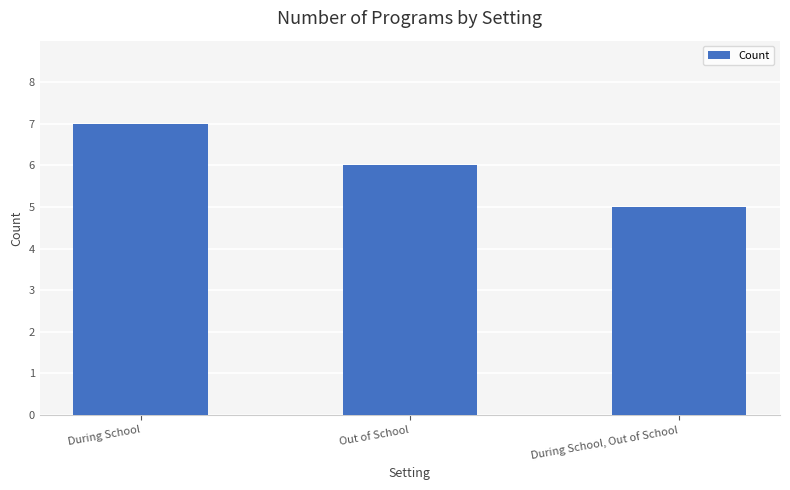

Count the values in the range 5 to 7.

3